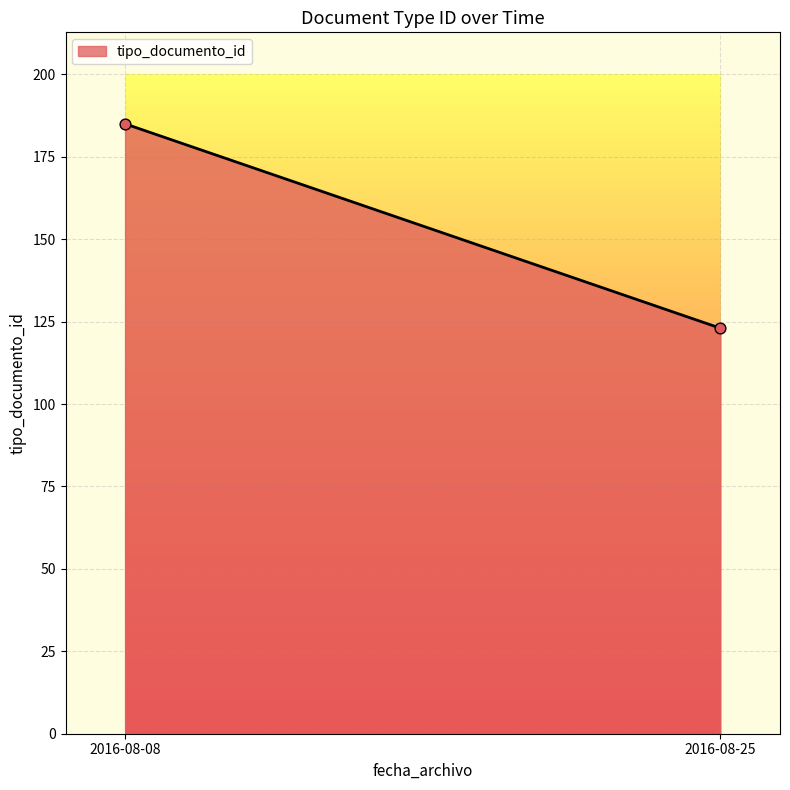

What is the average Y value?

154